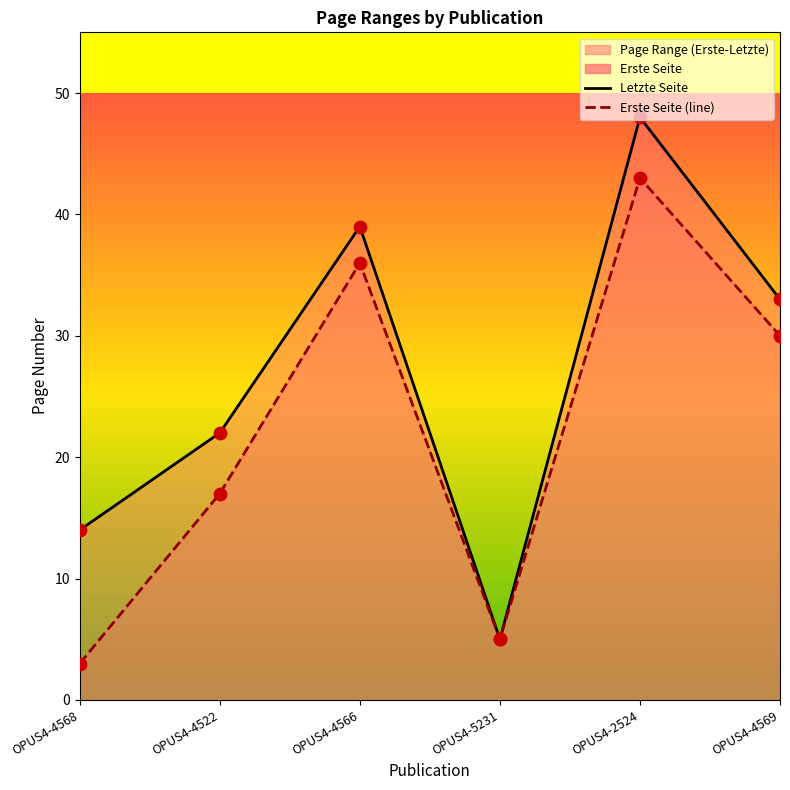

Which series has the widest spread of Y values?

Letzte Seite